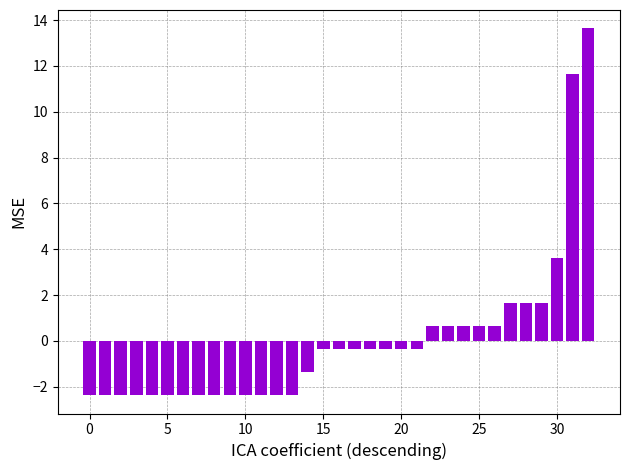

What is the greatest value displayed?

13.6